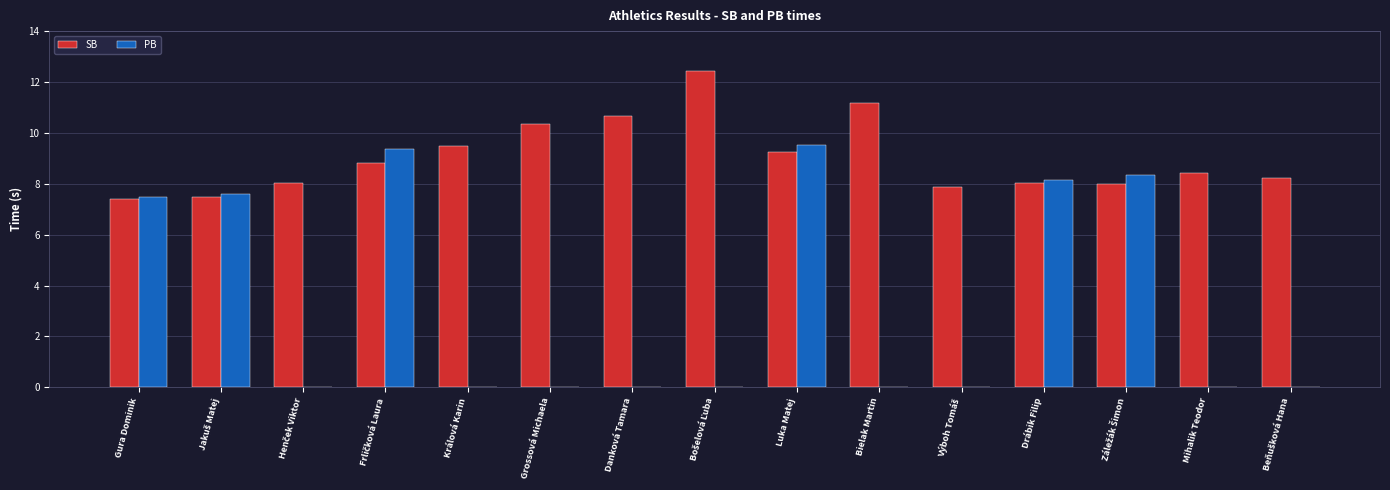

The PB series shows 0.0 at Mihalik Teodor. True or false?

True